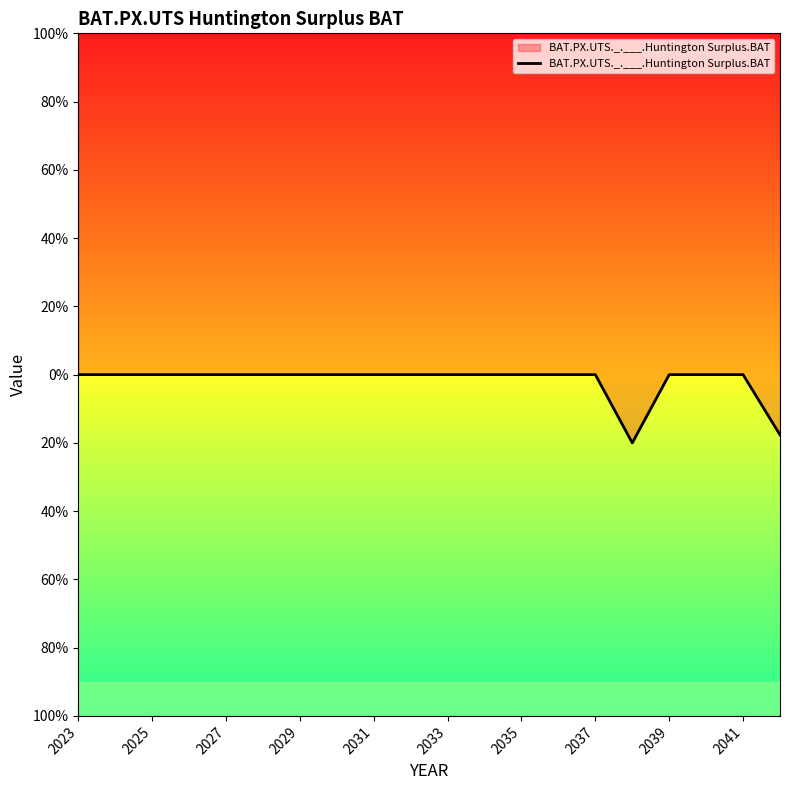

Is this an area chart (filled region under the line)?

No